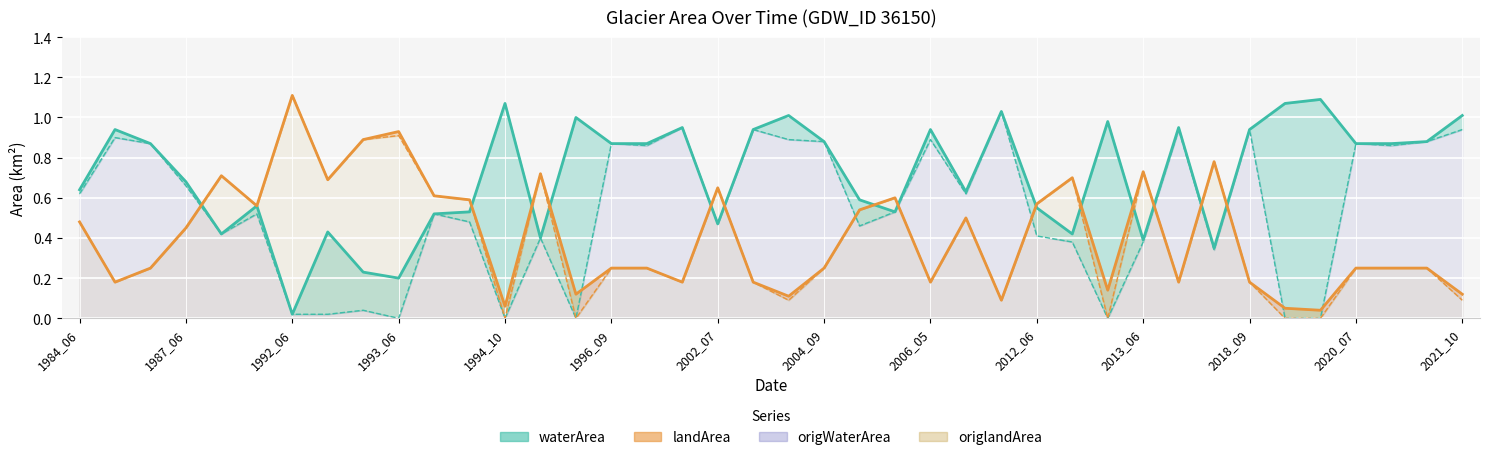

Is the value of origWaterArea at 2012_10 greater than the value of landArea at 2021_10?

No